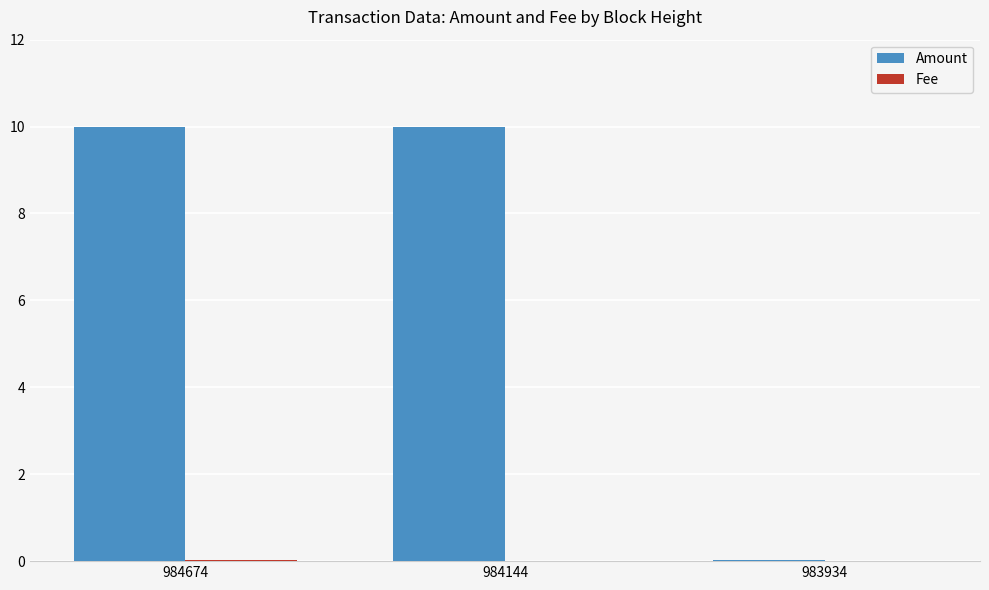

What is the spread (max minus min) of values at 984144?

10.0